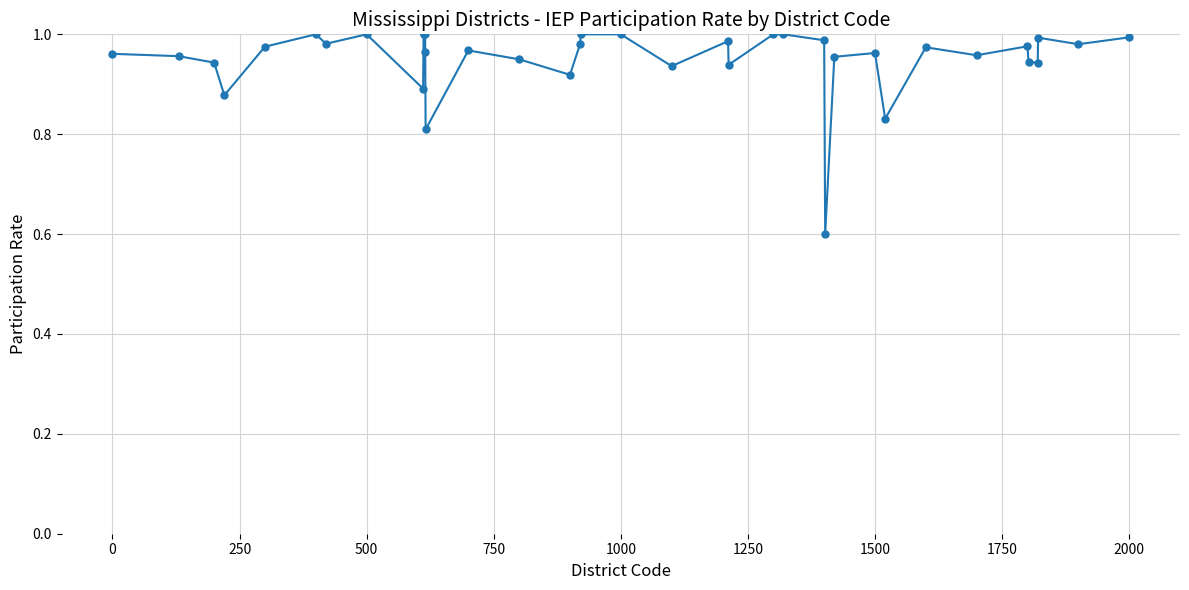

True or false: the data has more than 2 interior local peaks.

True